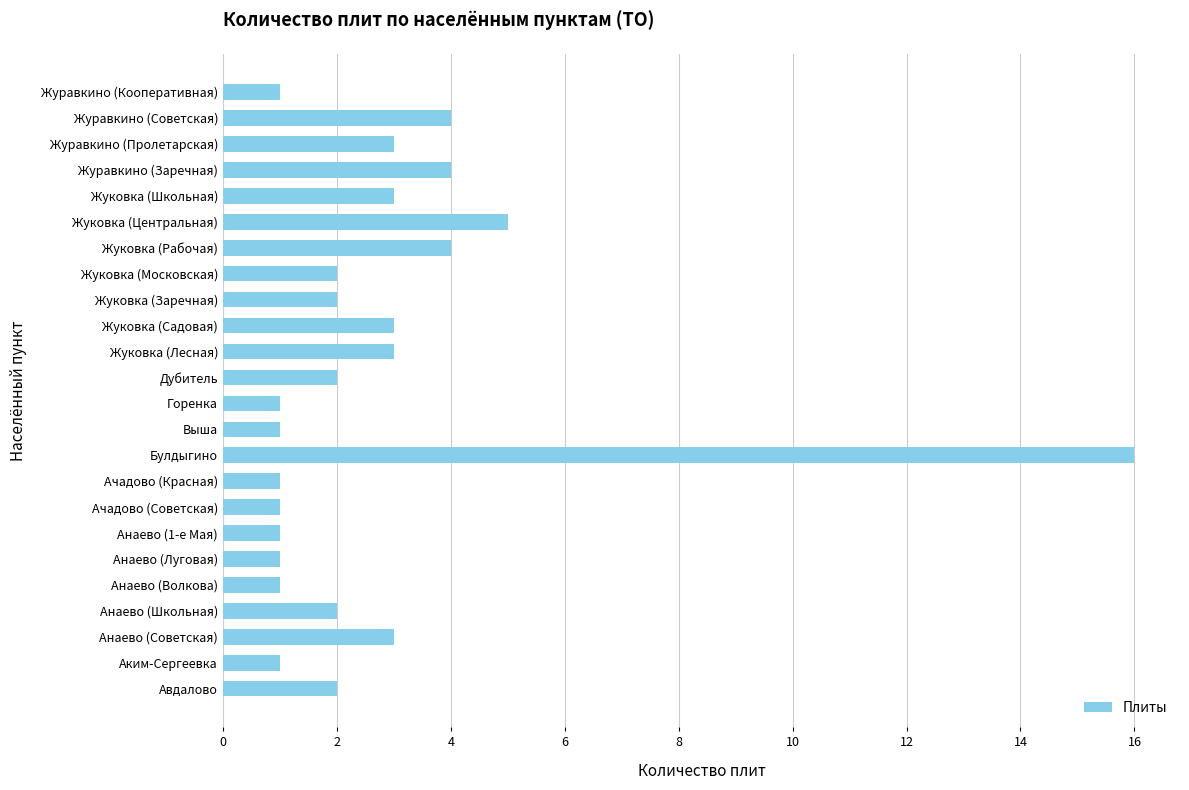

How many categories are shown in the chart?

24